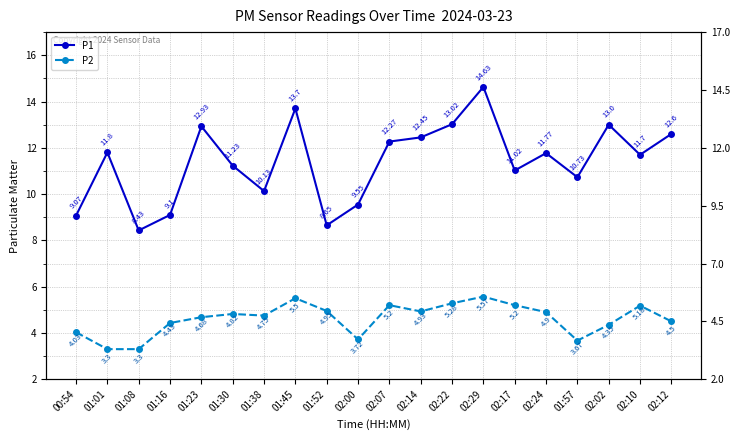

What is the label of the 2nd point from the left?

01:01